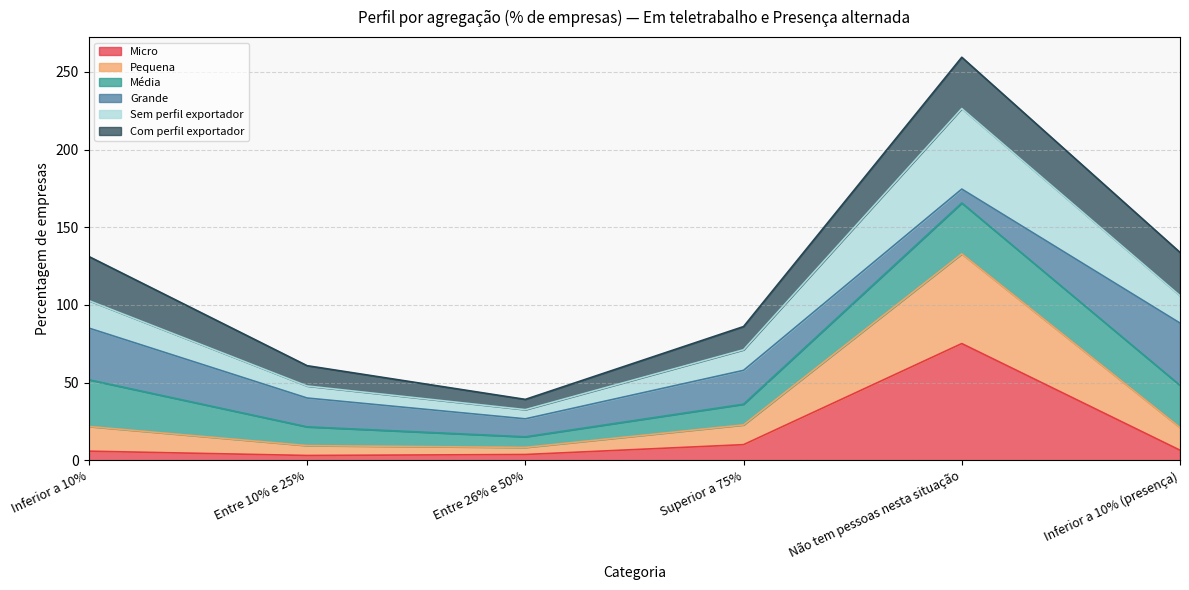

True or false: Micro and Sem perfil exportador intersect in this chart.

False